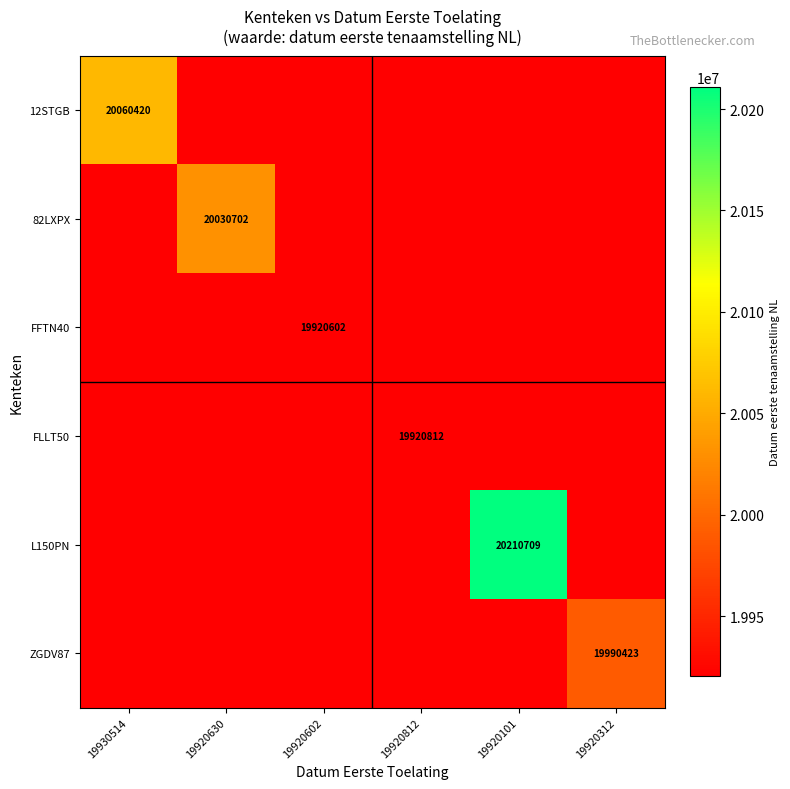

The ZGDV87 series shows 11493348 at 19920312. True or false?

False